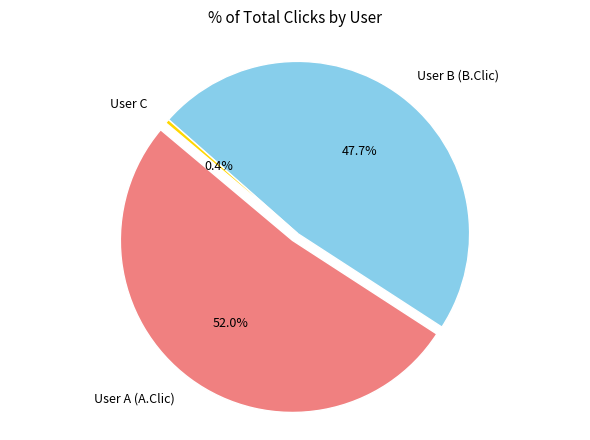

What is the change in value from User B (B.Clic) to User C?

-121